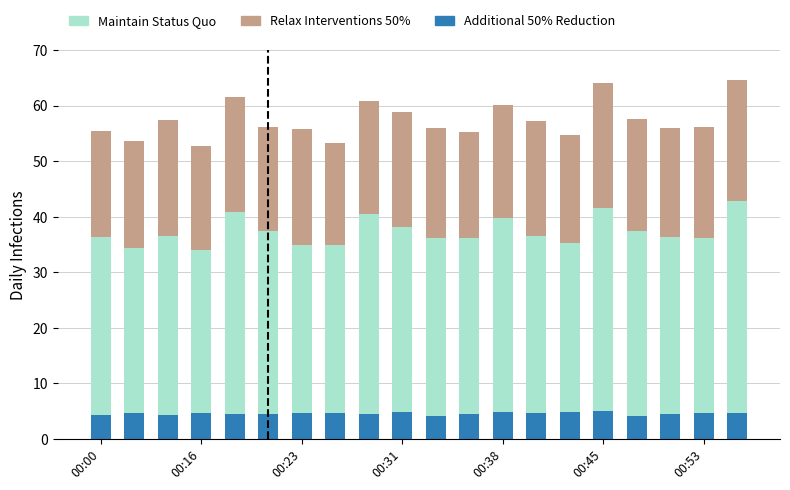

What is the highest value of the Additional 50% Reduction series?

5.0